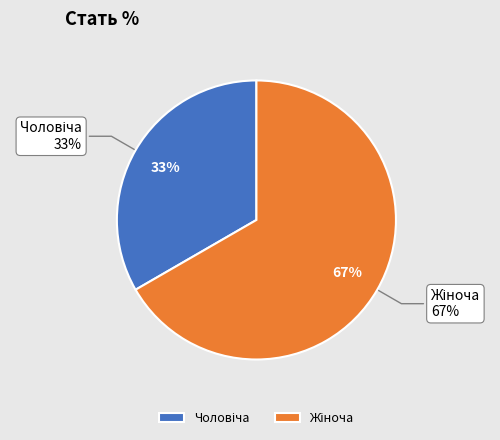

Count the number of slices in the pie.

2